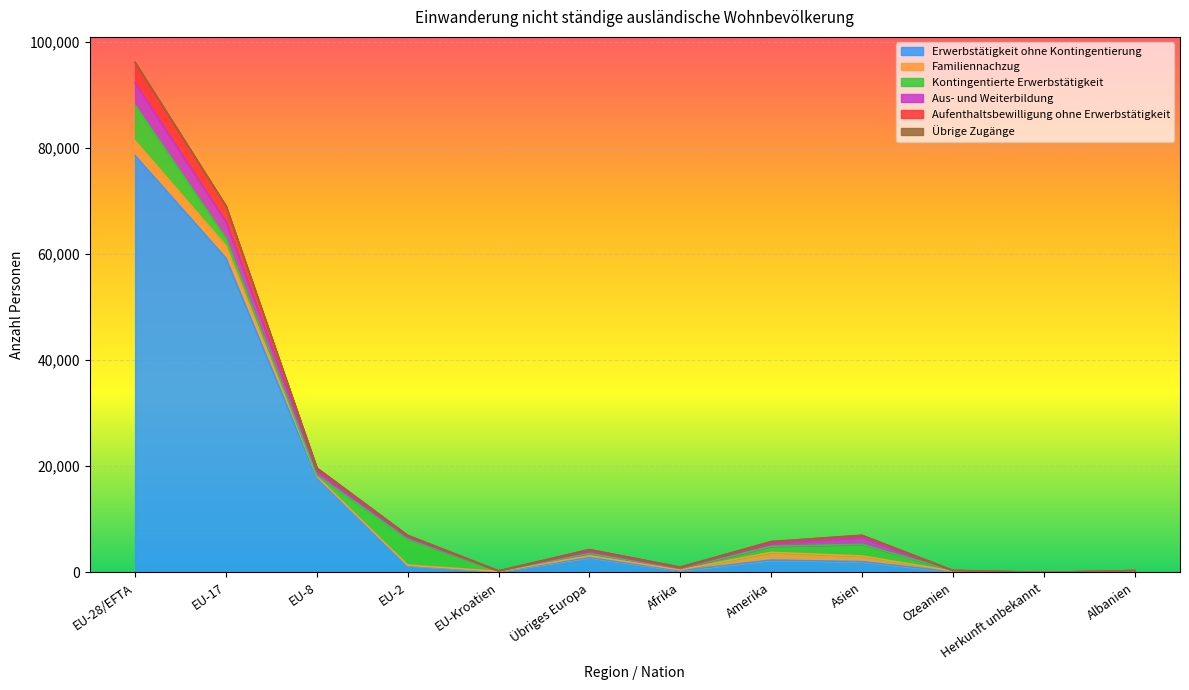

What is the difference between the maximum and minimum values in the Erwerbstätigkeit ohne Kontingentierung series?

78522